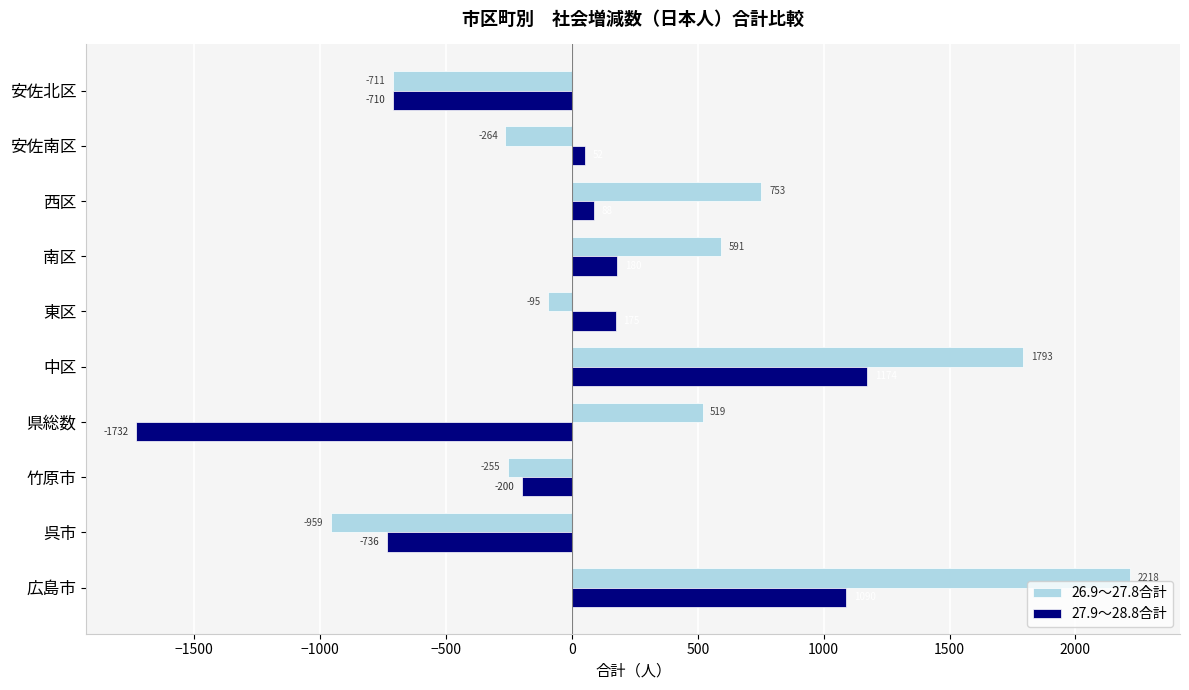

Which category has the lowest value in the 27.9～28.8合計 series?

県総数